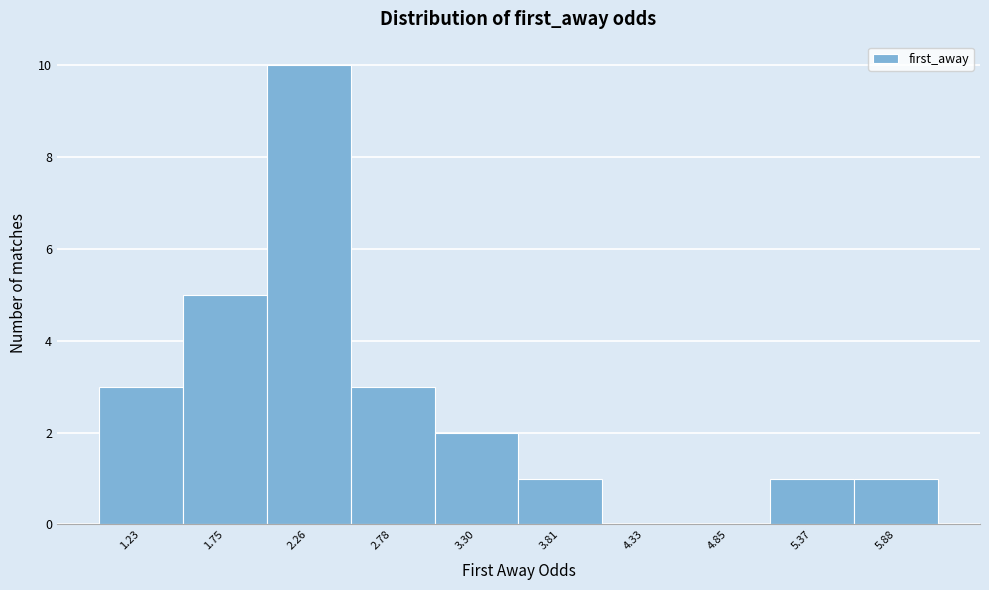

Reading left to right, extract all data points from this chart.

1.23=3	1.75=5	2.26=10	2.78=3	3.30=2	3.81=1	4.33=0	4.85=0	5.37=1	5.88=1